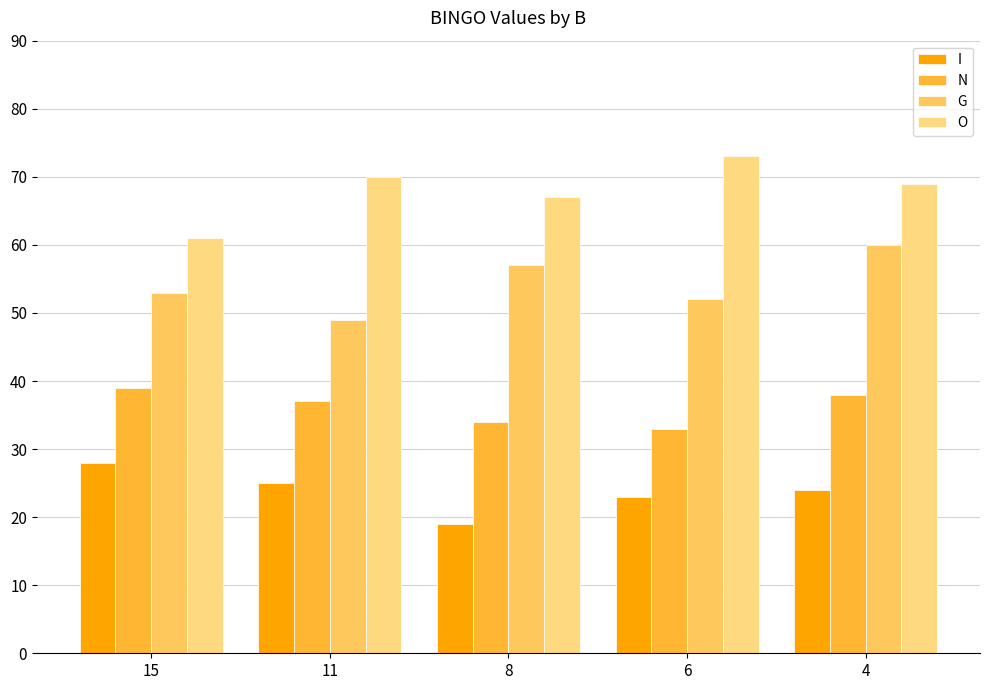

Which has a higher value, 11 or 4?

11